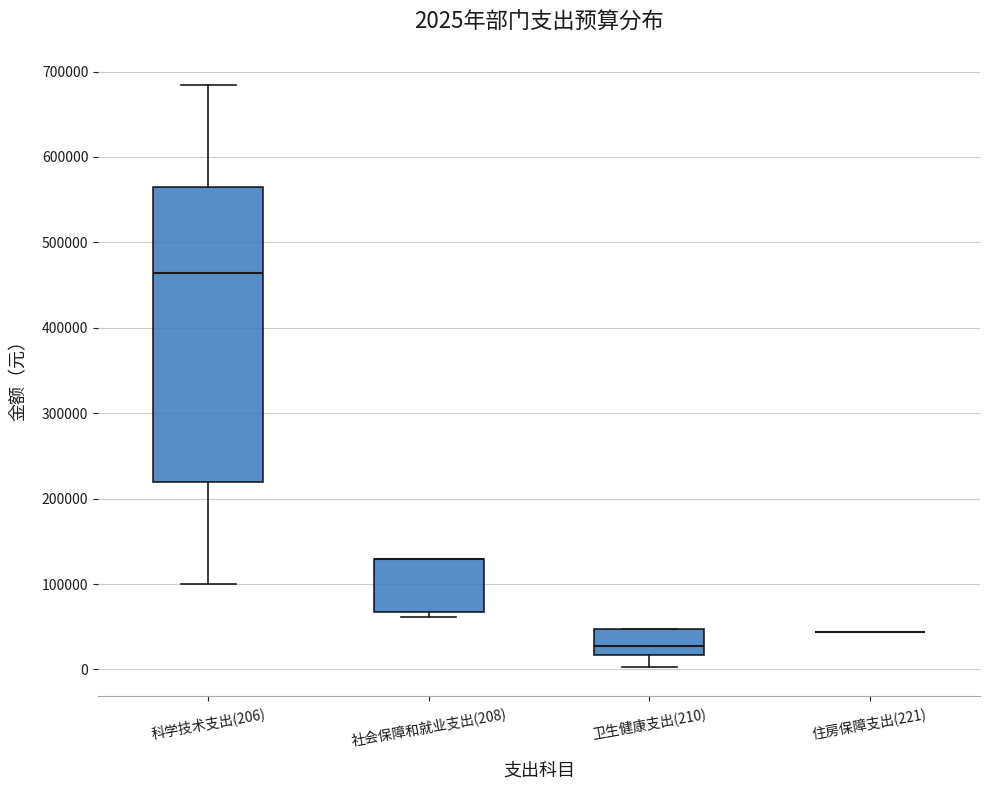

Comparing the boxes themselves (not the whiskers), which one is the tallest?

科学技术支出(206)